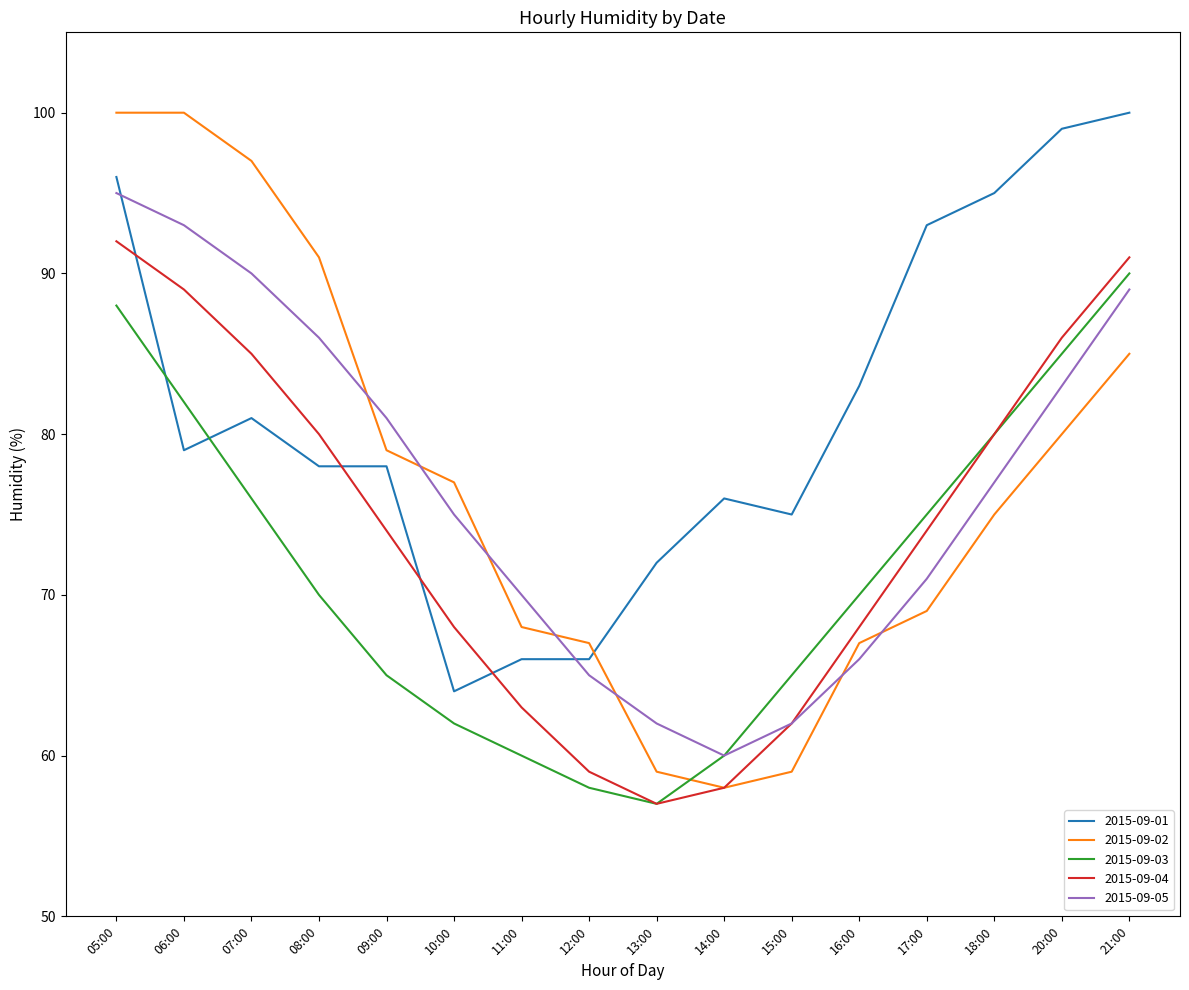

At which label does 2015-09-03 reach its peak?

21:00